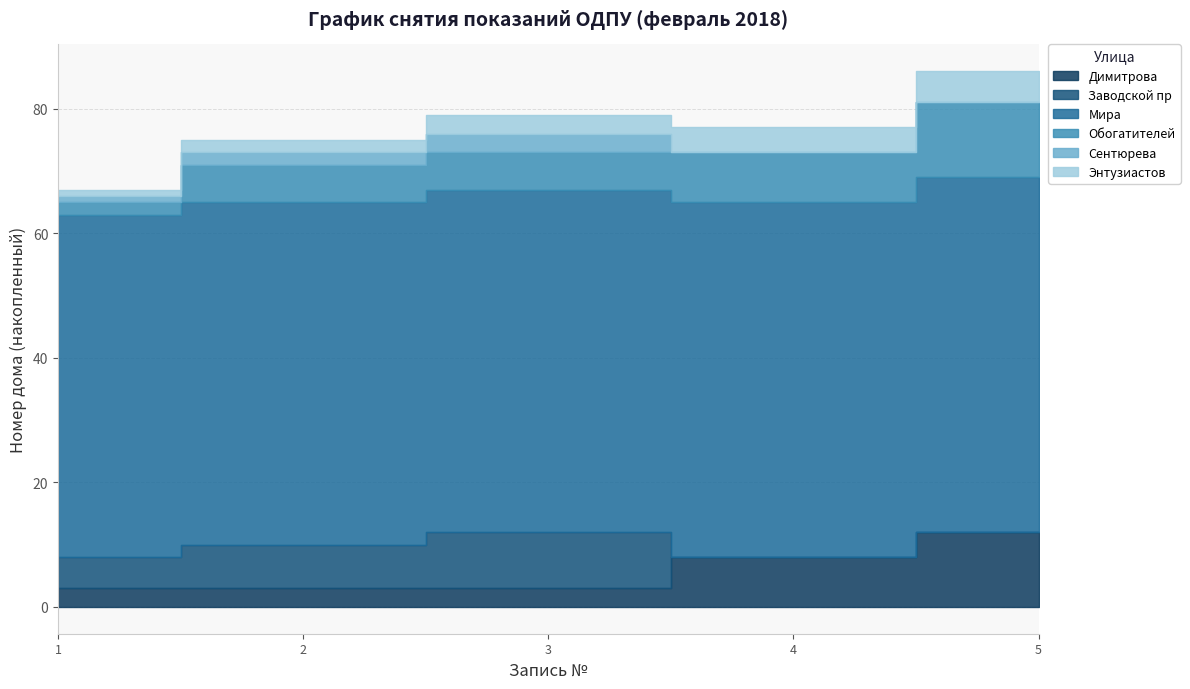

How many values in the Обогатителей series are below 6?

1